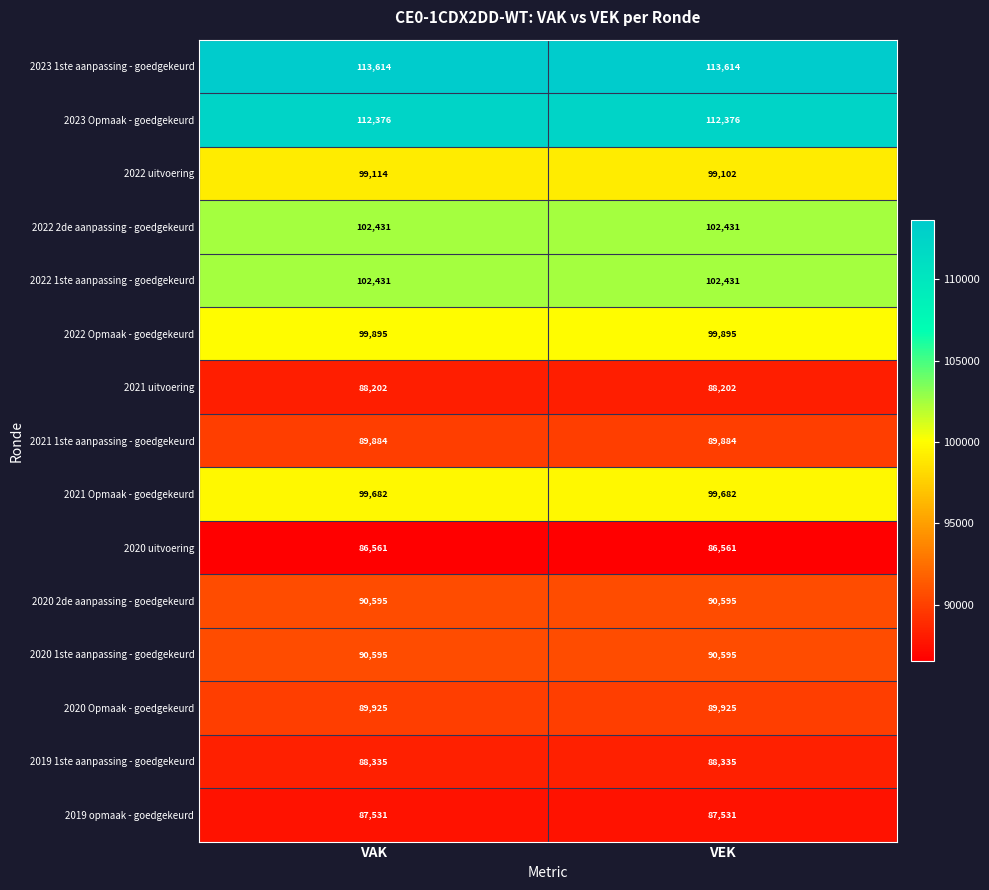

What is the greatest value displayed?

113614